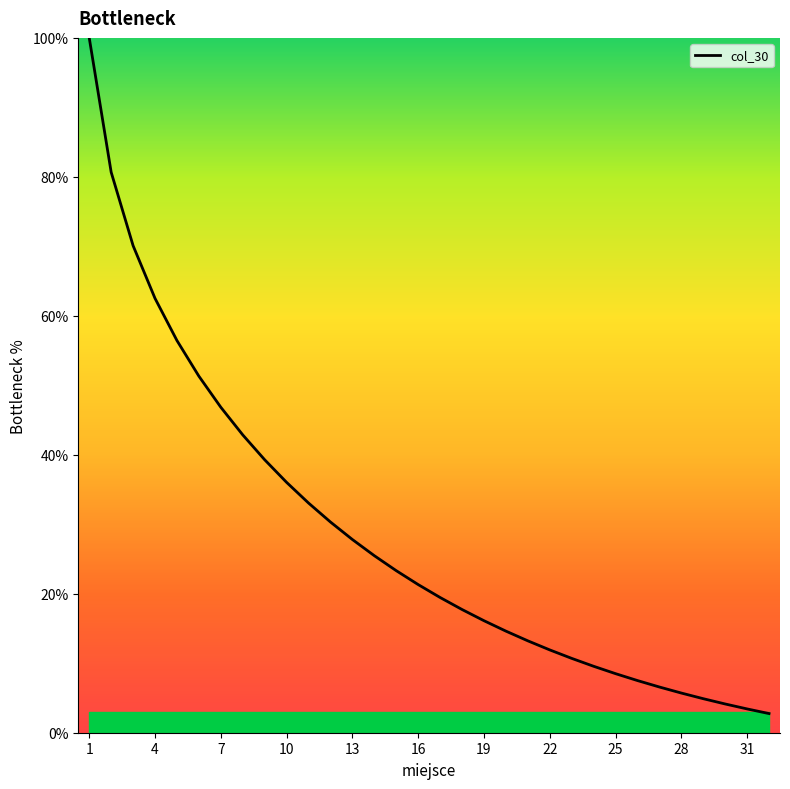

What is the difference between the maximum and second lowest values?

96.6